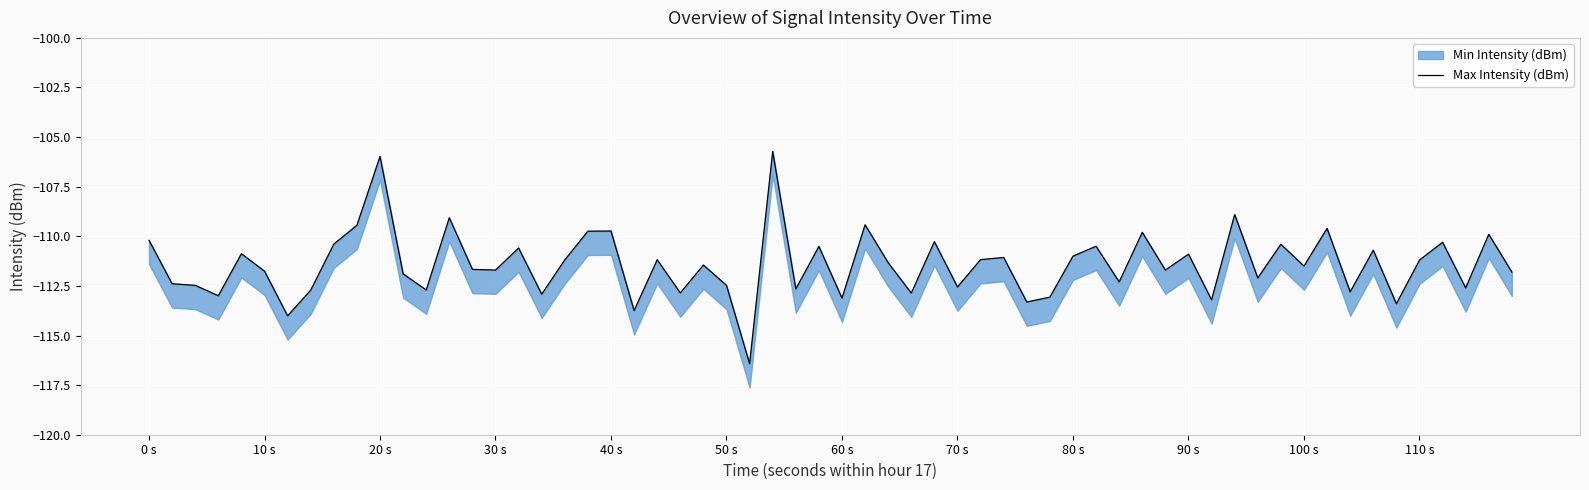

True or false: Max Intensity (dBm) and Min Intensity (dBm) cross at least once.

False